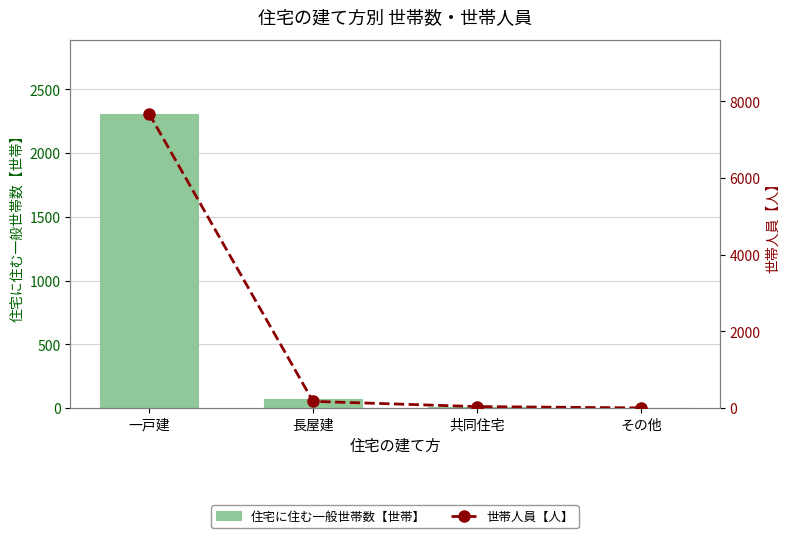

What is the difference between the highest and lowest values at 長屋建?

99